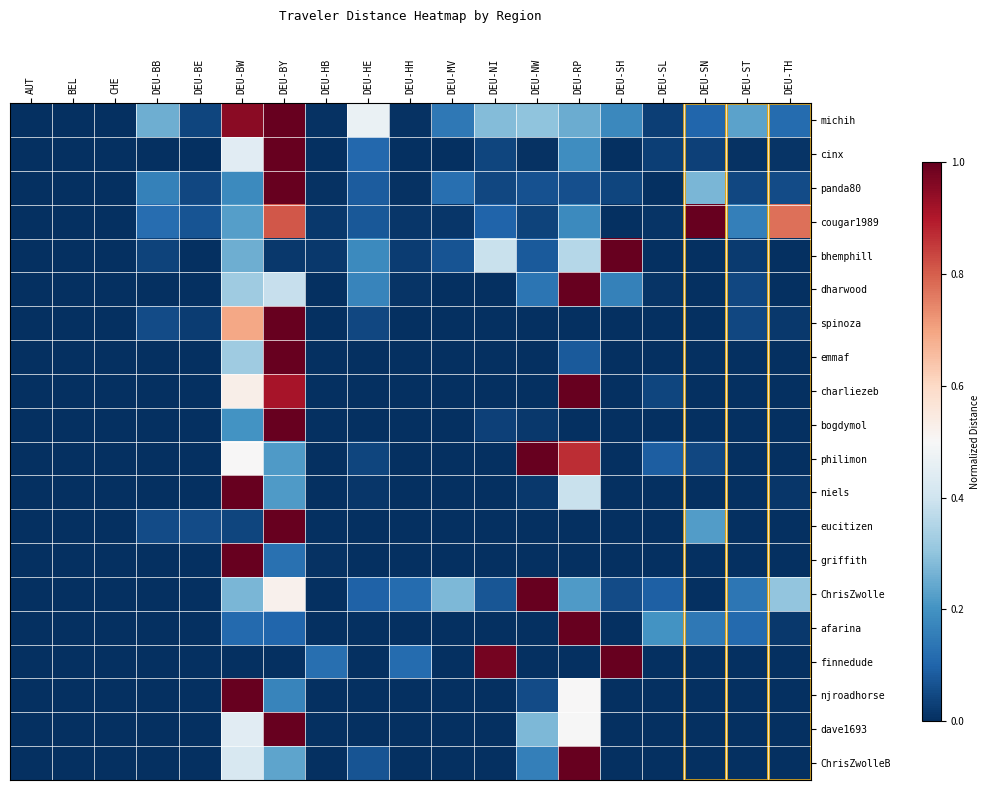

Reading left to right, list all the values displayed in this chart.

michih: AUT=0.0	BEL=0.0	CHE=0.0	DEU-BB=0.3	DEU-BE=0.0	DEU-BW=1.0	DEU-BY=1.0	DEU-HB=0.0	DEU-HE=0.5	DEU-HH=0.0	DEU-MV=0.1	DEU-NI=0.3	DEU-NW=0.3	DEU-RP=0.3	DEU-SH=0.2	DEU-SL=0.0	DEU-SN=0.1	DEU-ST=0.2	DEU-TH=0.1
cinx: AUT=0.0	BEL=0.0	CHE=0.0	DEU-BB=0.0	DEU-BE=0.0	DEU-BW=0.4	DEU-BY=1.0	DEU-HB=0.0	DEU-HE=0.1	DEU-HH=0.0	DEU-MV=0.0	DEU-NI=0.0	DEU-NW=0.0	DEU-RP=0.2	DEU-SH=0.0	DEU-SL=0.0	DEU-SN=0.0	DEU-ST=0.0	DEU-TH=0.0
panda80: AUT=0.0	BEL=0.0	CHE=0.0	DEU-BB=0.2	DEU-BE=0.0	DEU-BW=0.2	DEU-BY=1.0	DEU-HB=0.0	DEU-HE=0.1	DEU-HH=0.0	DEU-MV=0.1	DEU-NI=0.0	DEU-NW=0.1	DEU-RP=0.1	DEU-SH=0.0	DEU-SL=0.0	DEU-SN=0.3	DEU-ST=0.0	DEU-TH=0.1
cougar1989: AUT=0.0	BEL=0.0	CHE=0.0	DEU-BB=0.1	DEU-BE=0.1	DEU-BW=0.2	DEU-BY=0.8	DEU-HB=0.0	DEU-HE=0.1	DEU-HH=0.0	DEU-MV=0.0	DEU-NI=0.1	DEU-NW=0.0	DEU-RP=0.2	DEU-SH=0.0	DEU-SL=0.0	DEU-SN=1.0	DEU-ST=0.2	DEU-TH=0.8
bhemphill: AUT=0.0	BEL=0.0	CHE=0.0	DEU-BB=0.0	DEU-BE=0.0	DEU-BW=0.3	DEU-BY=0.0	DEU-HB=0.0	DEU-HE=0.2	DEU-HH=0.0	DEU-MV=0.1	DEU-NI=0.4	DEU-NW=0.1	DEU-RP=0.4	DEU-SH=1.0	DEU-SL=0.0	DEU-SN=0.0	DEU-ST=0.0	DEU-TH=0.0
dharwood: AUT=0.0	BEL=0.0	CHE=0.0	DEU-BB=0.0	DEU-BE=0.0	DEU-BW=0.3	DEU-BY=0.4	DEU-HB=0.0	DEU-HE=0.2	DEU-HH=0.0	DEU-MV=0.0	DEU-NI=0.0	DEU-NW=0.1	DEU-RP=1.0	DEU-SH=0.2	DEU-SL=0.0	DEU-SN=0.0	DEU-ST=0.0	DEU-TH=0.0
spinoza: AUT=0.0	BEL=0.0	CHE=0.0	DEU-BB=0.1	DEU-BE=0.0	DEU-BW=0.7	DEU-BY=1.0	DEU-HB=0.0	DEU-HE=0.0	DEU-HH=0.0	DEU-MV=0.0	DEU-NI=0.0	DEU-NW=0.0	DEU-RP=0.0	DEU-SH=0.0	DEU-SL=0.0	DEU-SN=0.0	DEU-ST=0.0	DEU-TH=0.0
emmaf: AUT=0.0	BEL=0.0	CHE=0.0	DEU-BB=0.0	DEU-BE=0.0	DEU-BW=0.3	DEU-BY=1.0	DEU-HB=0.0	DEU-HE=0.0	DEU-HH=0.0	DEU-MV=0.0	DEU-NI=0.0	DEU-NW=0.0	DEU-RP=0.1	DEU-SH=0.0	DEU-SL=0.0	DEU-SN=0.0	DEU-ST=0.0	DEU-TH=0.0
charliezeb: AUT=0.0	BEL=0.0	CHE=0.0	DEU-BB=0.0	DEU-BE=0.0	DEU-BW=0.5	DEU-BY=0.9	DEU-HB=0.0	DEU-HE=0.0	DEU-HH=0.0	DEU-MV=0.0	DEU-NI=0.0	DEU-NW=0.0	DEU-RP=1.0	DEU-SH=0.0	DEU-SL=0.0	DEU-SN=0.0	DEU-ST=0.0	DEU-TH=0.0
bogdymol: AUT=0.0	BEL=0.0	CHE=0.0	DEU-BB=0.0	DEU-BE=0.0	DEU-BW=0.2	DEU-BY=1.0	DEU-HB=0.0	DEU-HE=0.0	DEU-HH=0.0	DEU-MV=0.0	DEU-NI=0.0	DEU-NW=0.0	DEU-RP=0.0	DEU-SH=0.0	DEU-SL=0.0	DEU-SN=0.0	DEU-ST=0.0	DEU-TH=0.0
philimon: AUT=0.0	BEL=0.0	CHE=0.0	DEU-BB=0.0	DEU-BE=0.0	DEU-BW=0.5	DEU-BY=0.2	DEU-HB=0.0	DEU-HE=0.0	DEU-HH=0.0	DEU-MV=0.0	DEU-NI=0.0	DEU-NW=1.0	DEU-RP=0.9	DEU-SH=0.0	DEU-SL=0.1	DEU-SN=0.0	DEU-ST=0.0	DEU-TH=0.0
niels: AUT=0.0	BEL=0.0	CHE=0.0	DEU-BB=0.0	DEU-BE=0.0	DEU-BW=1.0	DEU-BY=0.2	DEU-HB=0.0	DEU-HE=0.0	DEU-HH=0.0	DEU-MV=0.0	DEU-NI=0.0	DEU-NW=0.0	DEU-RP=0.4	DEU-SH=0.0	DEU-SL=0.0	DEU-SN=0.0	DEU-ST=0.0	DEU-TH=0.0
eucitizen: AUT=0.0	BEL=0.0	CHE=0.0	DEU-BB=0.1	DEU-BE=0.1	DEU-BW=0.0	DEU-BY=1.0	DEU-HB=0.0	DEU-HE=0.0	DEU-HH=0.0	DEU-MV=0.0	DEU-NI=0.0	DEU-NW=0.0	DEU-RP=0.0	DEU-SH=0.0	DEU-SL=0.0	DEU-SN=0.2	DEU-ST=0.0	DEU-TH=0.0
griffith: AUT=0.0	BEL=0.0	CHE=0.0	DEU-BB=0.0	DEU-BE=0.0	DEU-BW=1.0	DEU-BY=0.1	DEU-HB=0.0	DEU-HE=0.0	DEU-HH=0.0	DEU-MV=0.0	DEU-NI=0.0	DEU-NW=0.0	DEU-RP=0.0	DEU-SH=0.0	DEU-SL=0.0	DEU-SN=0.0	DEU-ST=0.0	DEU-TH=0.0
ChrisZwolle: AUT=0.0	BEL=0.0	CHE=0.0	DEU-BB=0.0	DEU-BE=0.0	DEU-BW=0.3	DEU-BY=0.5	DEU-HB=0.0	DEU-HE=0.1	DEU-HH=0.1	DEU-MV=0.3	DEU-NI=0.1	DEU-NW=1.0	DEU-RP=0.2	DEU-SH=0.1	DEU-SL=0.1	DEU-SN=0.0	DEU-ST=0.1	DEU-TH=0.3
afarina: AUT=0.0	BEL=0.0	CHE=0.0	DEU-BB=0.0	DEU-BE=0.0	DEU-BW=0.1	DEU-BY=0.1	DEU-HB=0.0	DEU-HE=0.0	DEU-HH=0.0	DEU-MV=0.0	DEU-NI=0.0	DEU-NW=0.0	DEU-RP=1.0	DEU-SH=0.0	DEU-SL=0.2	DEU-SN=0.1	DEU-ST=0.1	DEU-TH=0.0
finnedude: AUT=0.0	BEL=0.0	CHE=0.0	DEU-BB=0.0	DEU-BE=0.0	DEU-BW=0.0	DEU-BY=0.0	DEU-HB=0.1	DEU-HE=0.0	DEU-HH=0.1	DEU-MV=0.0	DEU-NI=1.0	DEU-NW=0.0	DEU-RP=0.0	DEU-SH=1.0	DEU-SL=0.0	DEU-SN=0.0	DEU-ST=0.0	DEU-TH=0.0
njroadhorse: AUT=0.0	BEL=0.0	CHE=0.0	DEU-BB=0.0	DEU-BE=0.0	DEU-BW=1.0	DEU-BY=0.2	DEU-HB=0.0	DEU-HE=0.0	DEU-HH=0.0	DEU-MV=0.0	DEU-NI=0.0	DEU-NW=0.1	DEU-RP=0.5	DEU-SH=0.0	DEU-SL=0.0	DEU-SN=0.0	DEU-ST=0.0	DEU-TH=0.0
dave1693: AUT=0.0	BEL=0.0	CHE=0.0	DEU-BB=0.0	DEU-BE=0.0	DEU-BW=0.4	DEU-BY=1.0	DEU-HB=0.0	DEU-HE=0.0	DEU-HH=0.0	DEU-MV=0.0	DEU-NI=0.0	DEU-NW=0.3	DEU-RP=0.5	DEU-SH=0.0	DEU-SL=0.0	DEU-SN=0.0	DEU-ST=0.0	DEU-TH=0.0
ChrisZwolleB: AUT=0.0	BEL=0.0	CHE=0.0	DEU-BB=0.0	DEU-BE=0.0	DEU-BW=0.4	DEU-BY=0.2	DEU-HB=0.0	DEU-HE=0.1	DEU-HH=0.0	DEU-MV=0.0	DEU-NI=0.0	DEU-NW=0.2	DEU-RP=1.0	DEU-SH=0.0	DEU-SL=0.0	DEU-SN=0.0	DEU-ST=0.0	DEU-TH=0.0